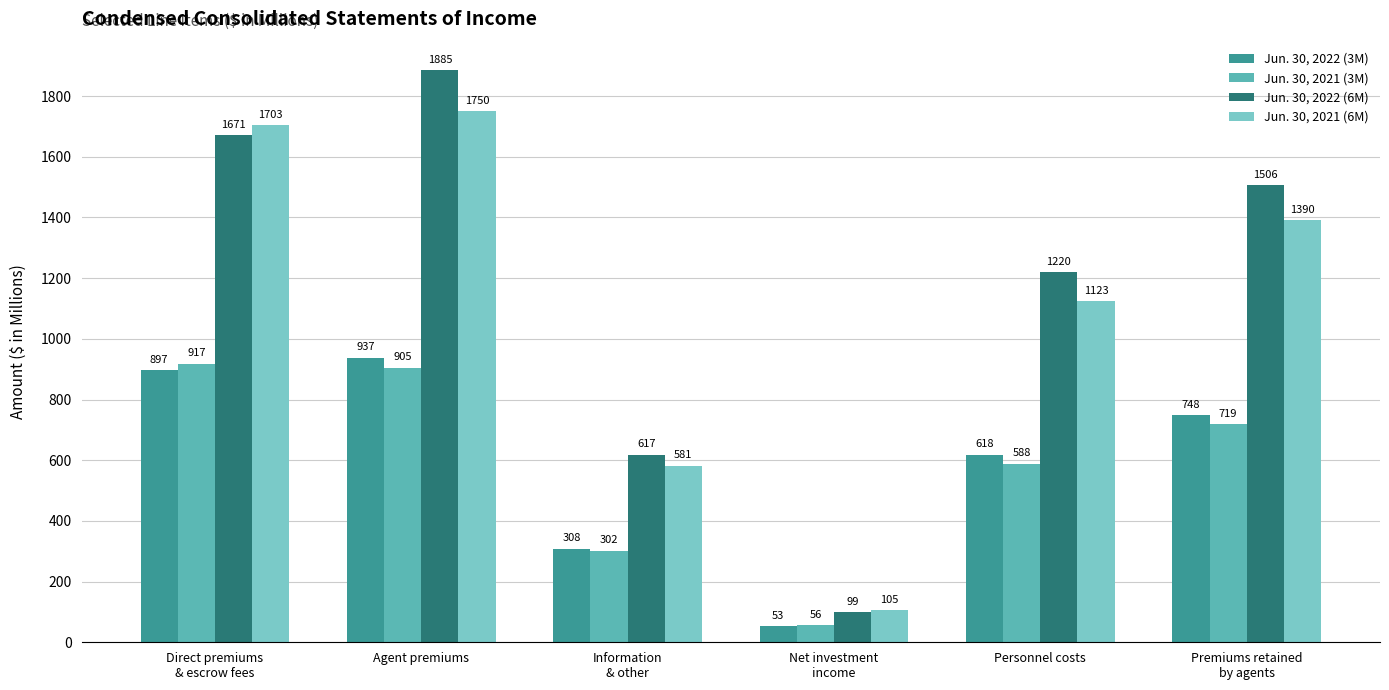

Reading right to left, what are all the values shown in this chart?

Jun. 30, 2022 (3M): Premiums retained
by agents=748	Personnel costs=618	Net investment
income=53	Information
& other=308	Agent premiums=937	Direct premiums
& escrow fees=897
Jun. 30, 2021 (3M): Premiums retained
by agents=719	Personnel costs=588	Net investment
income=56	Information
& other=302	Agent premiums=905	Direct premiums
& escrow fees=917
Jun. 30, 2022 (6M): Premiums retained
by agents=1506	Personnel costs=1220	Net investment
income=99	Information
& other=617	Agent premiums=1885	Direct premiums
& escrow fees=1671
Jun. 30, 2021 (6M): Premiums retained
by agents=1390	Personnel costs=1123	Net investment
income=105	Information
& other=581	Agent premiums=1750	Direct premiums
& escrow fees=1703